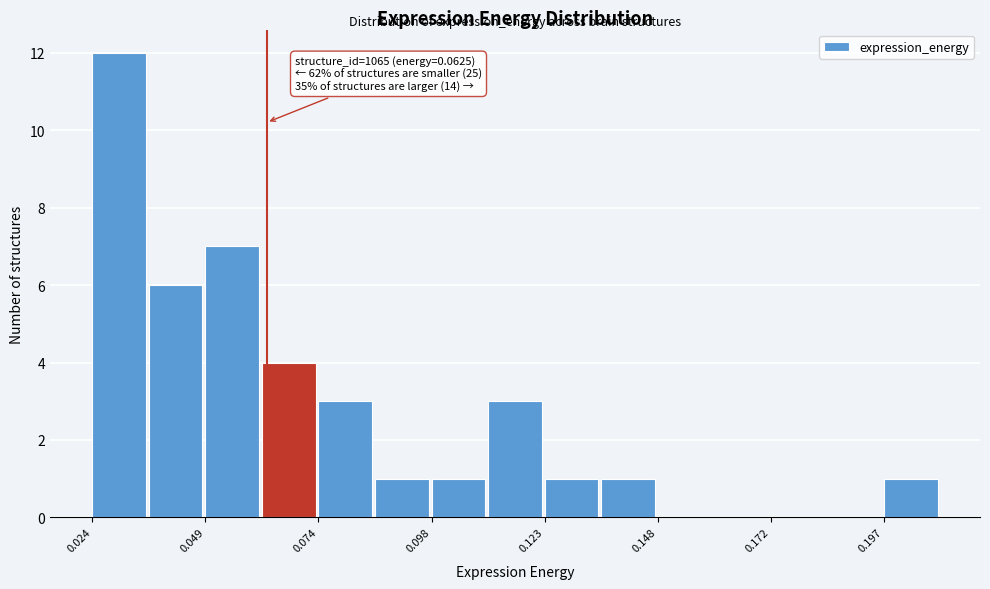

Read against the x-axis, roughly where is the centre of the tallest bar?

0.030